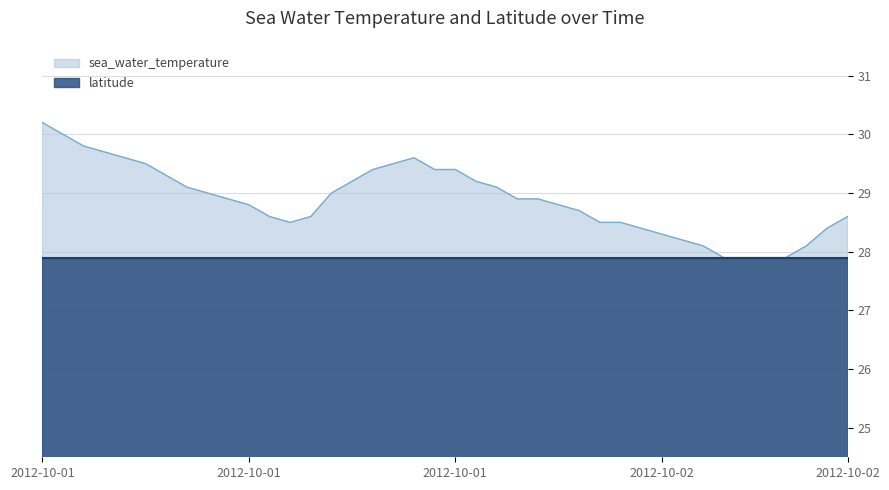

What are all the series names shown in the legend?

sea_water_temperature, latitude